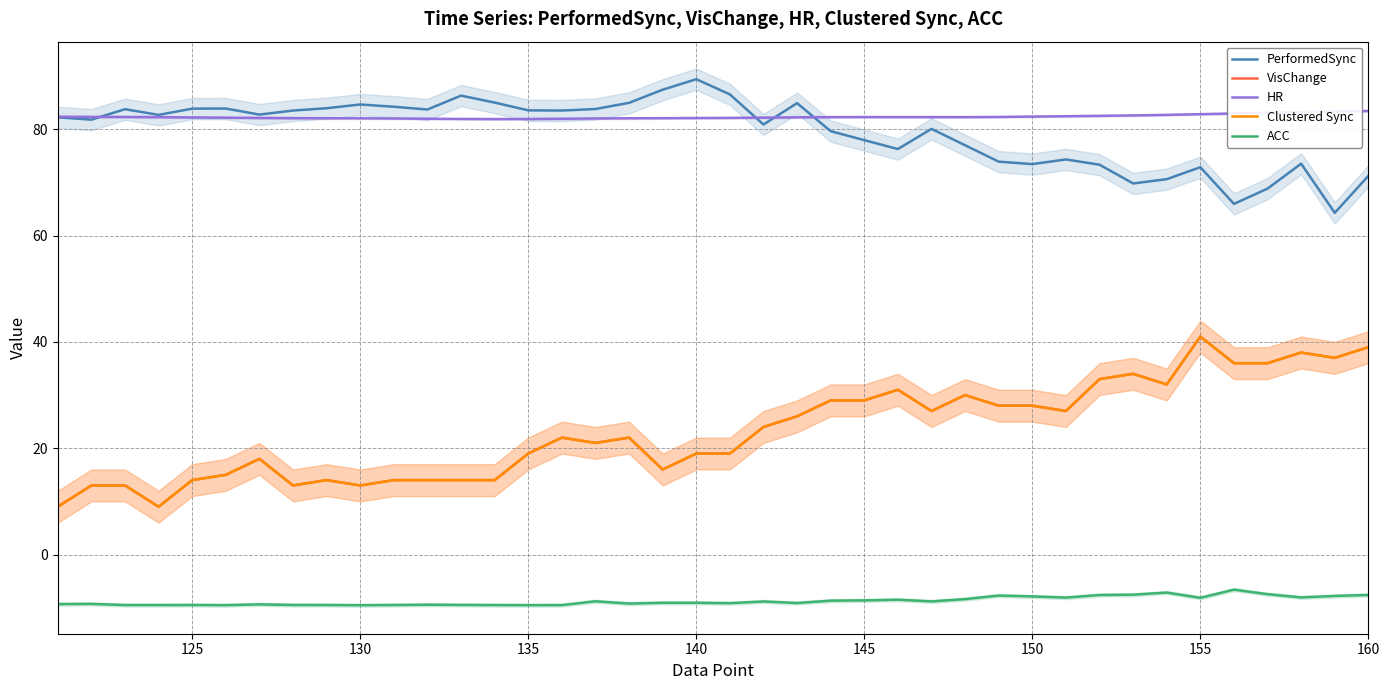

How many data points in HR are less than 82?

5